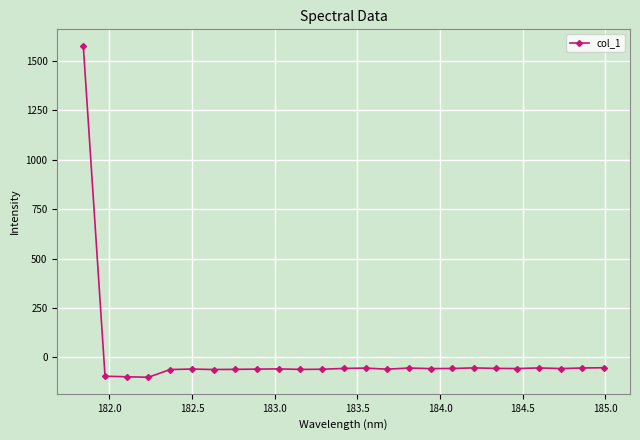

What is the difference between the maximum and minimum values?

1674.5